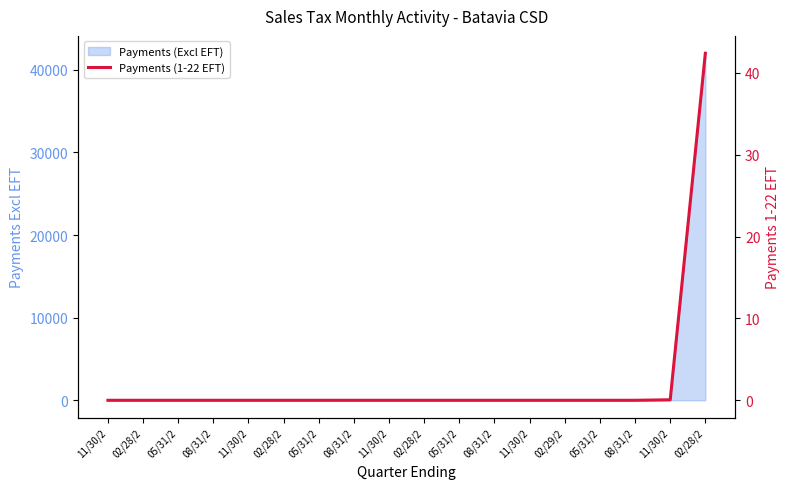

How many positive values are there?

2